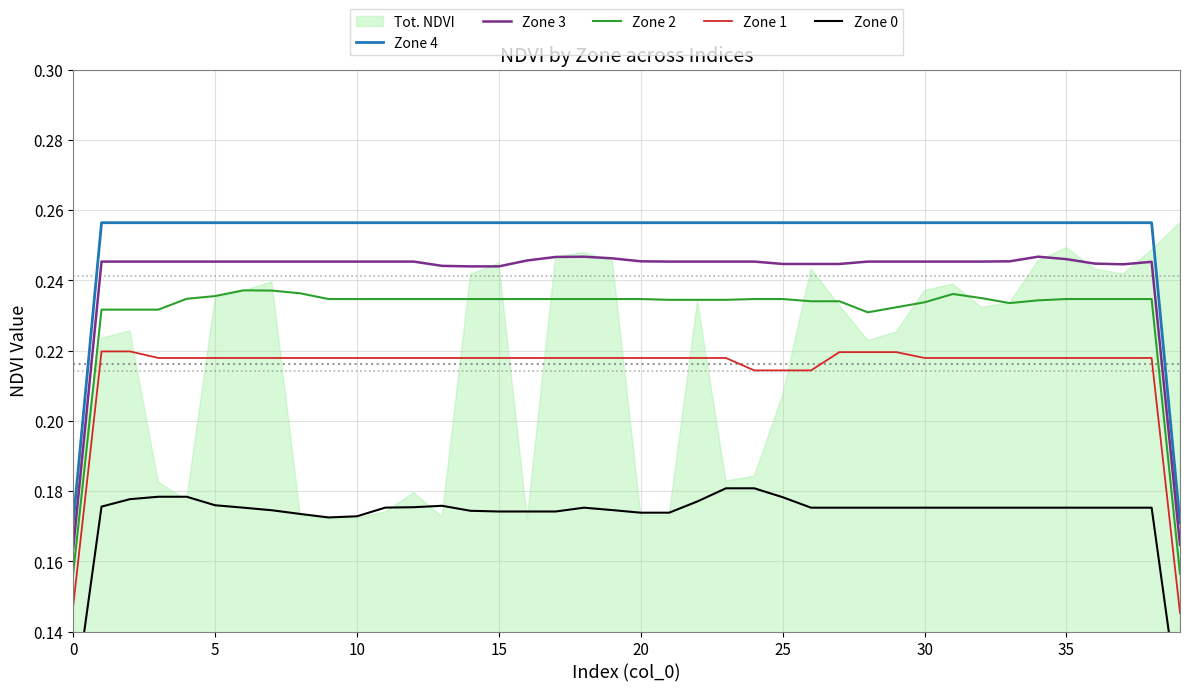

How many Zone 2 values are between 0 and 1?

40